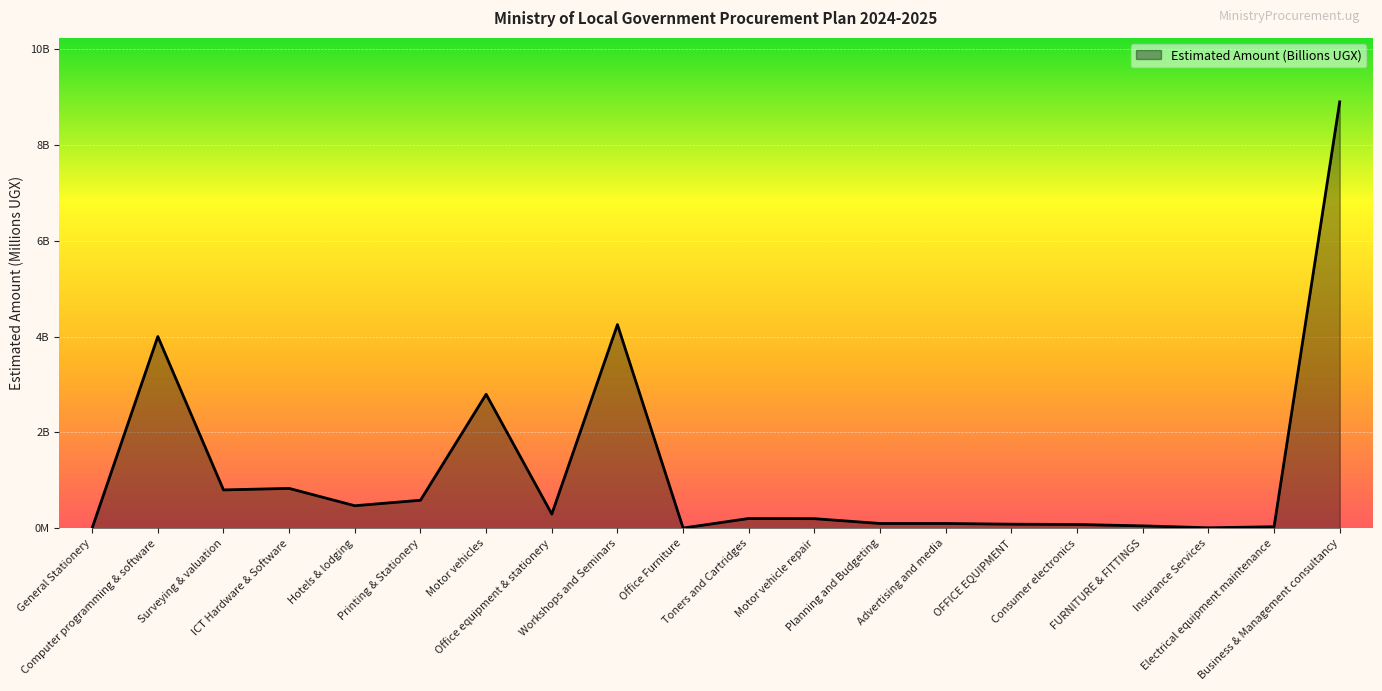

Which has a higher value, FURNITURE & FITTINGS or Electrical equipment maintenance?

FURNITURE & FITTINGS